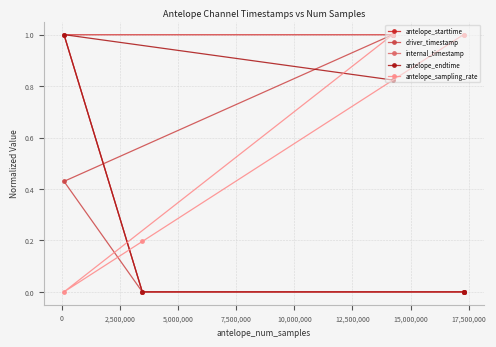

Which series has the widest spread of values?

antelope_starttime